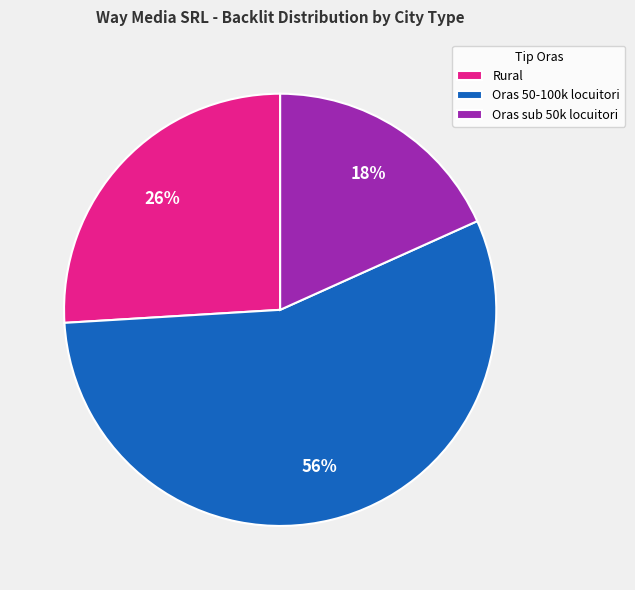

How many segments does this pie chart have?

3